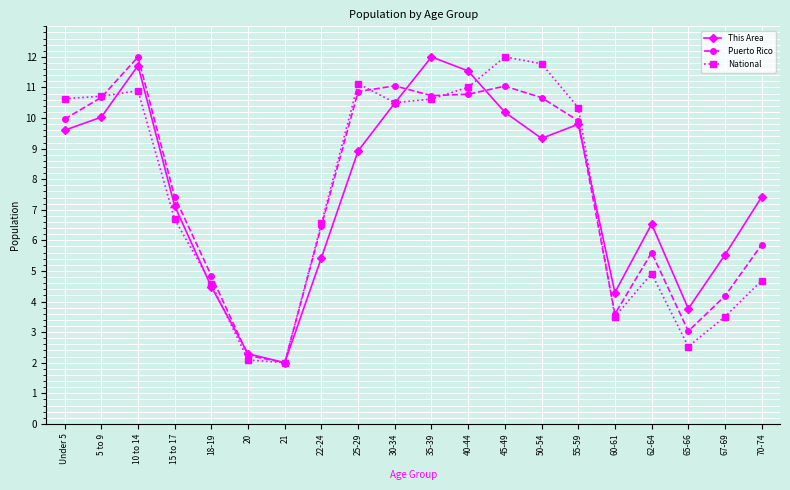

How many data points does each series have?

20